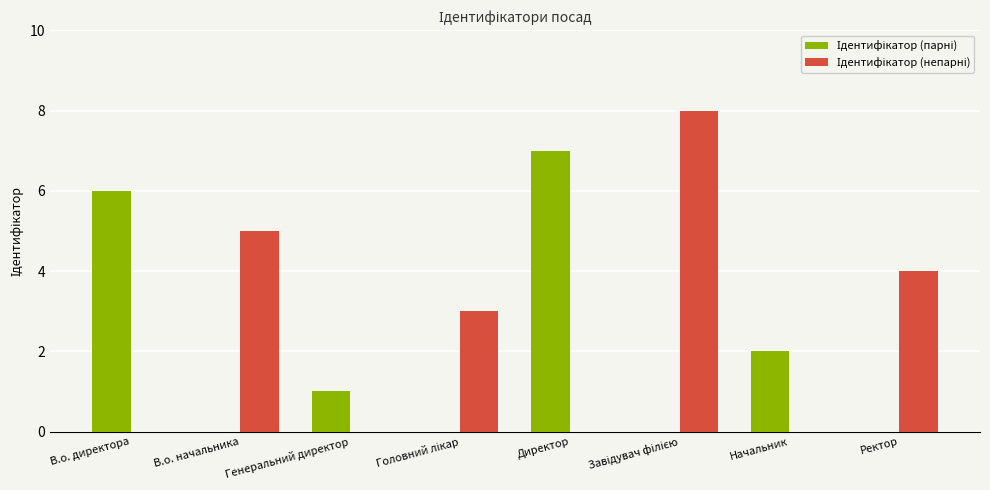

Does the chart contain stacked bars?

No